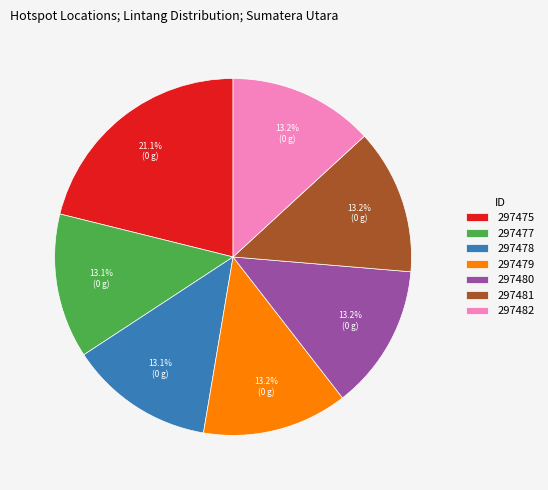

How many slices are in this pie chart?

7